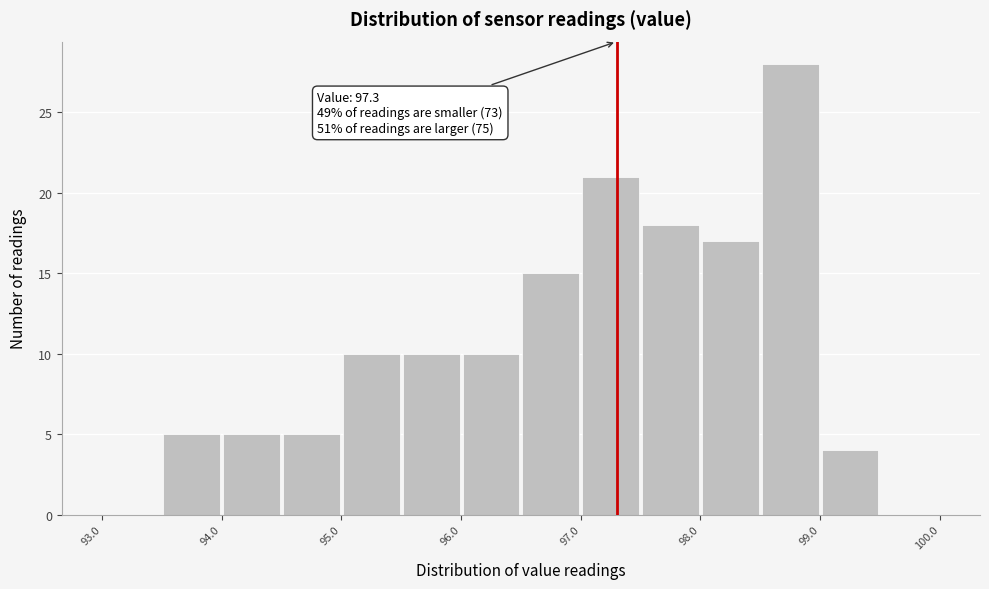

Which range on the x-axis has the tallest bar?

98.5 to 99.0